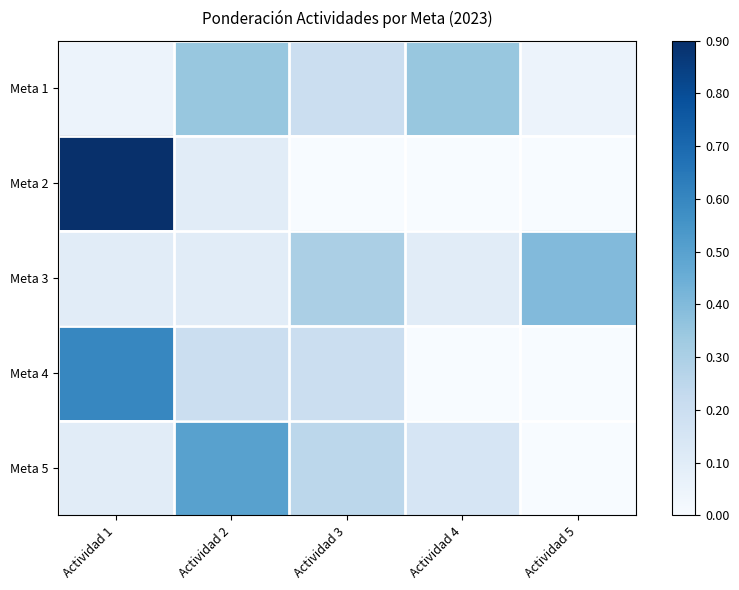

At how many categories does at least one series exceed 0?

5